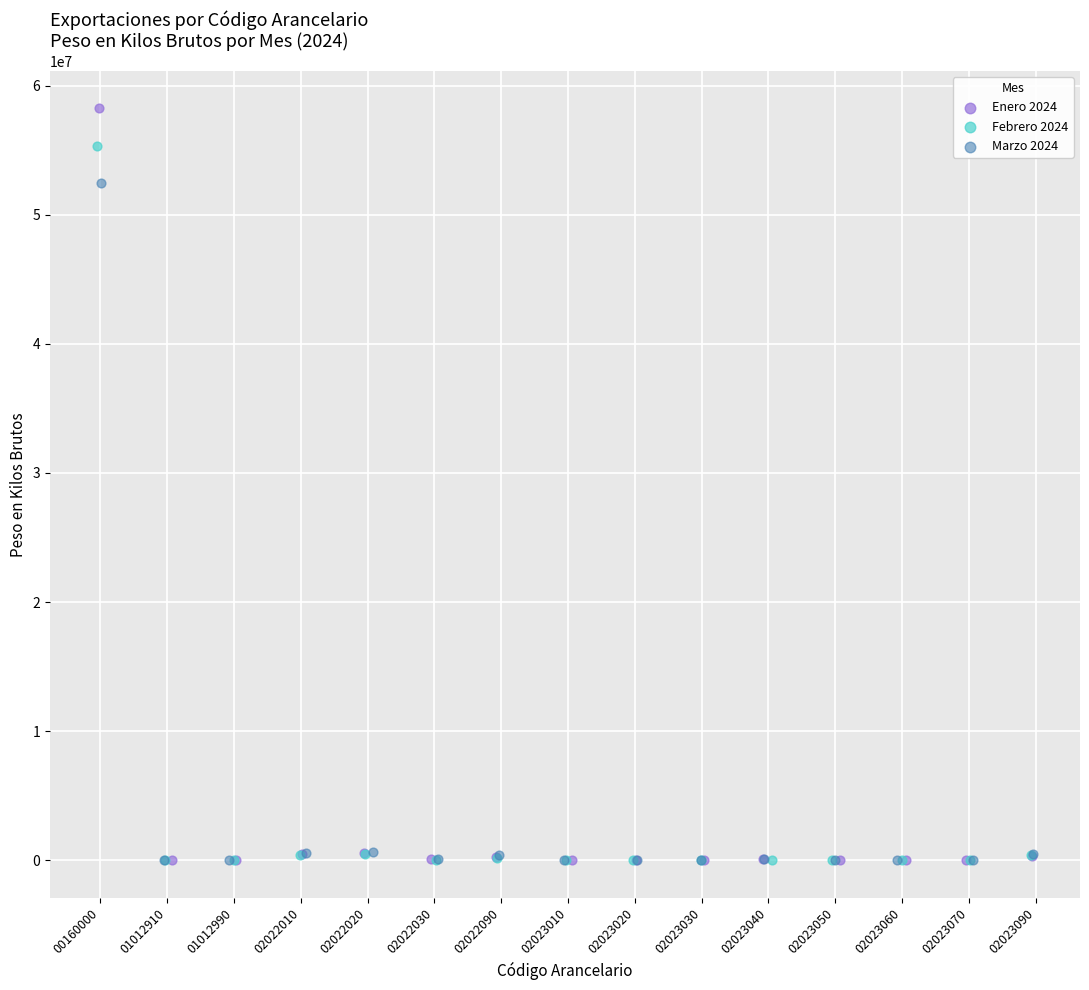

Which series contains the highest Y value?

Enero 2024